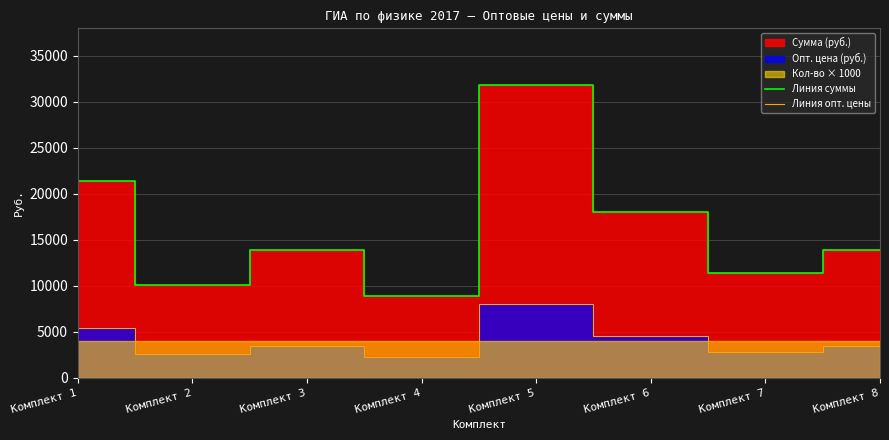

The value of Линия суммы at Комплект 7 is 11347.2. True or false?

True